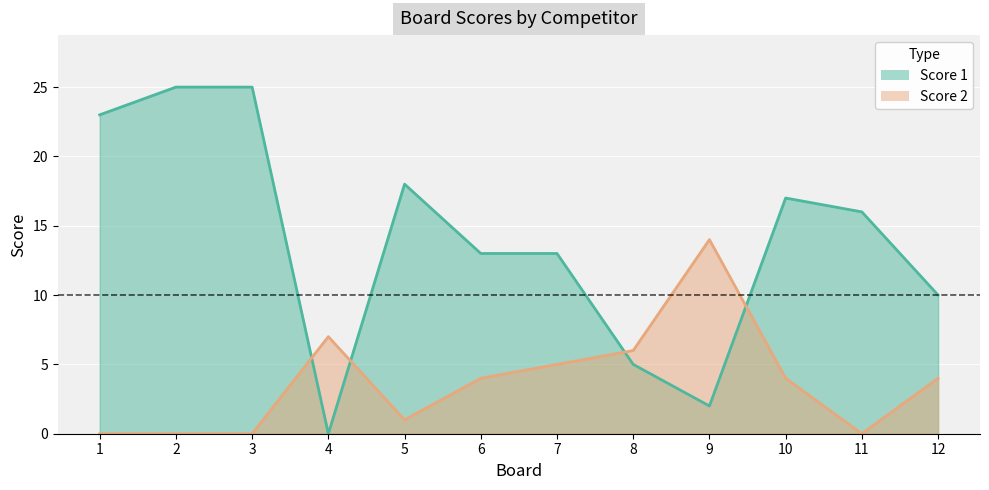

Where do Score 1 and Score 2 first cross each other?

3 and 4